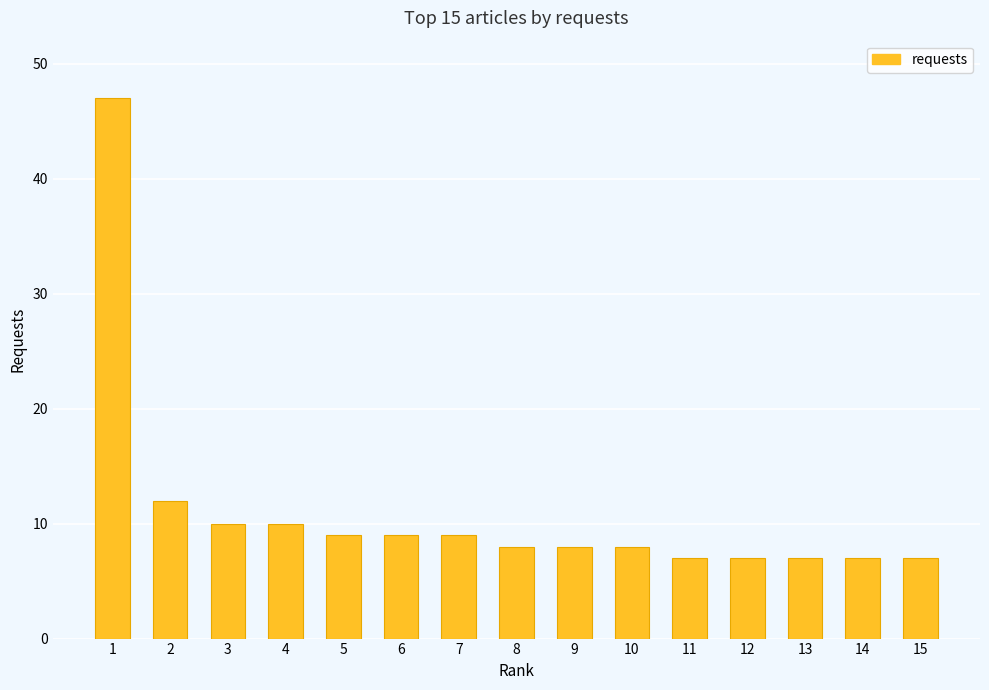

The chart shows a value of 2 at 10. True or false?

False